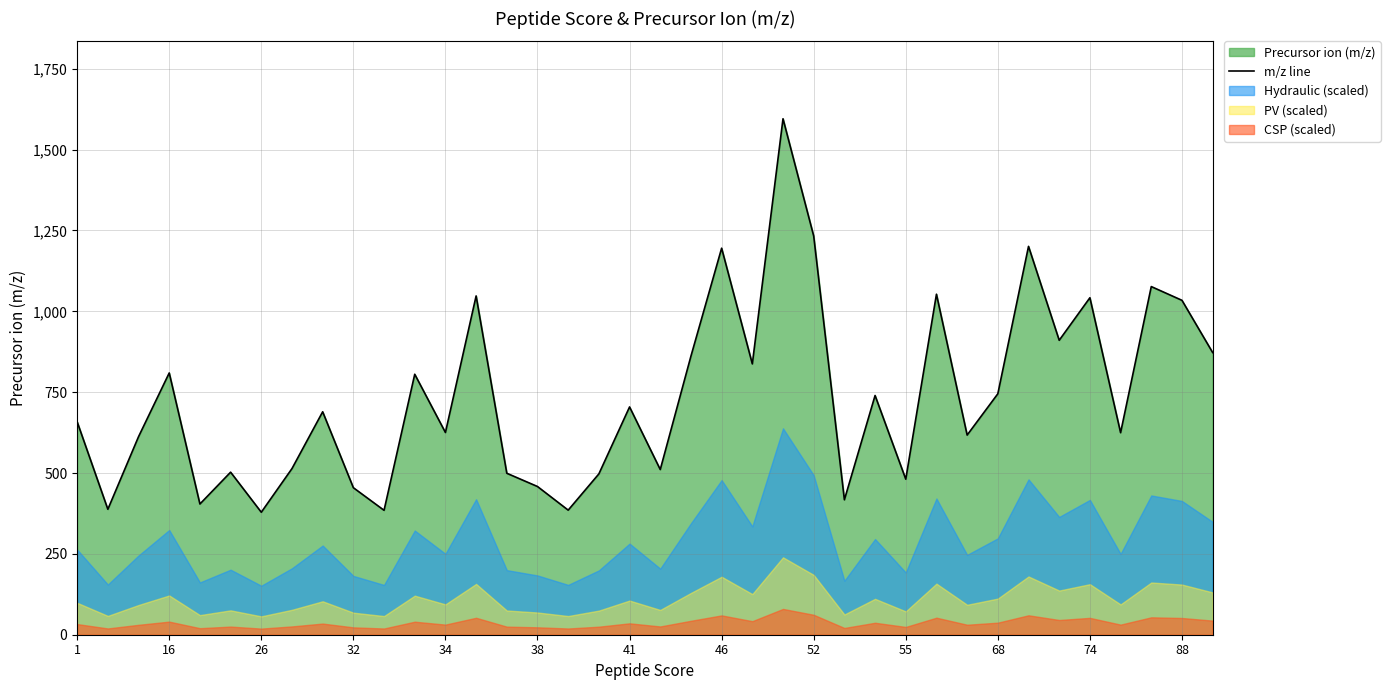

True or false: m/z line has a value of 704.3 at 41.

True